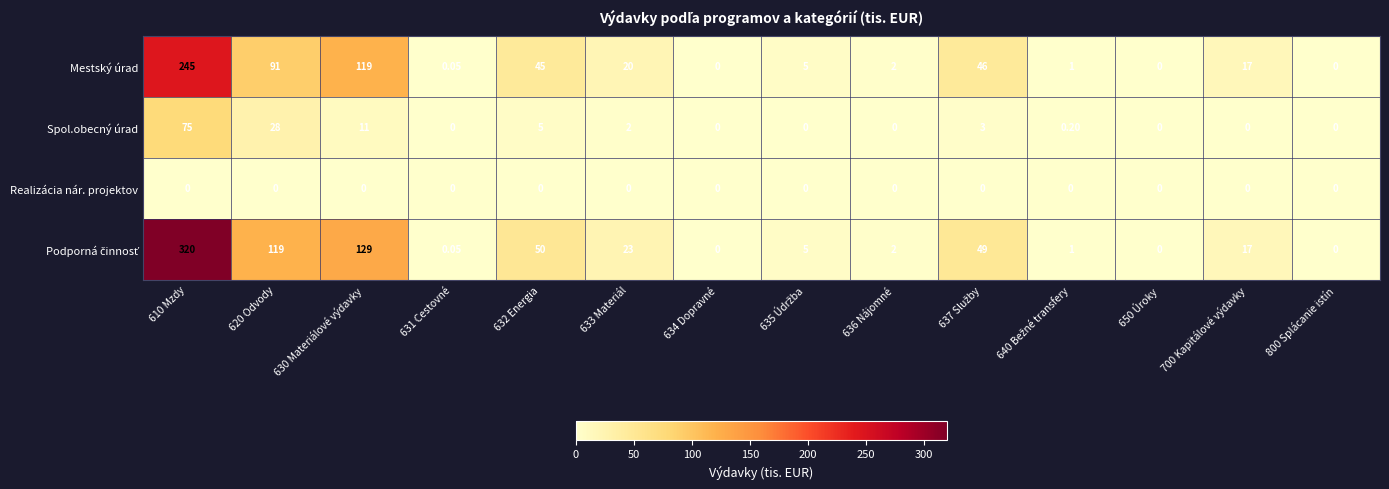

How many distinct data groups are displayed?

4